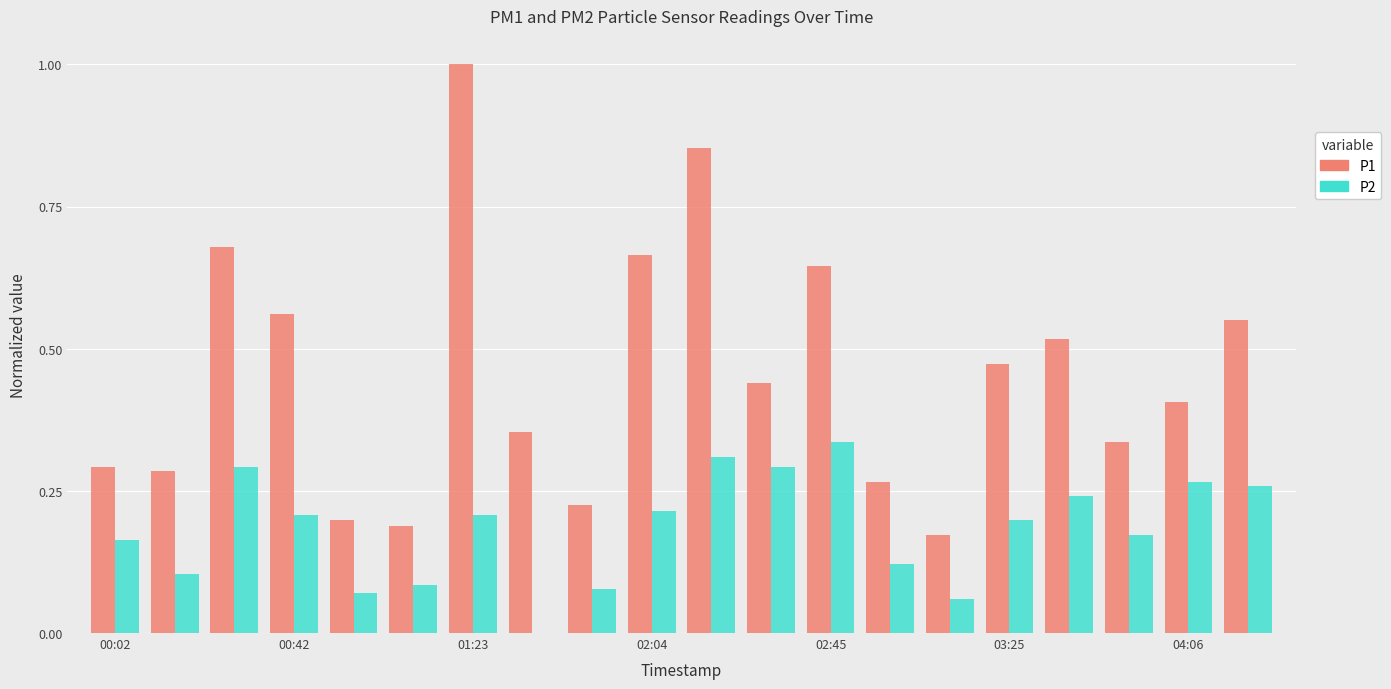

What is the greatest value displayed?

1.0